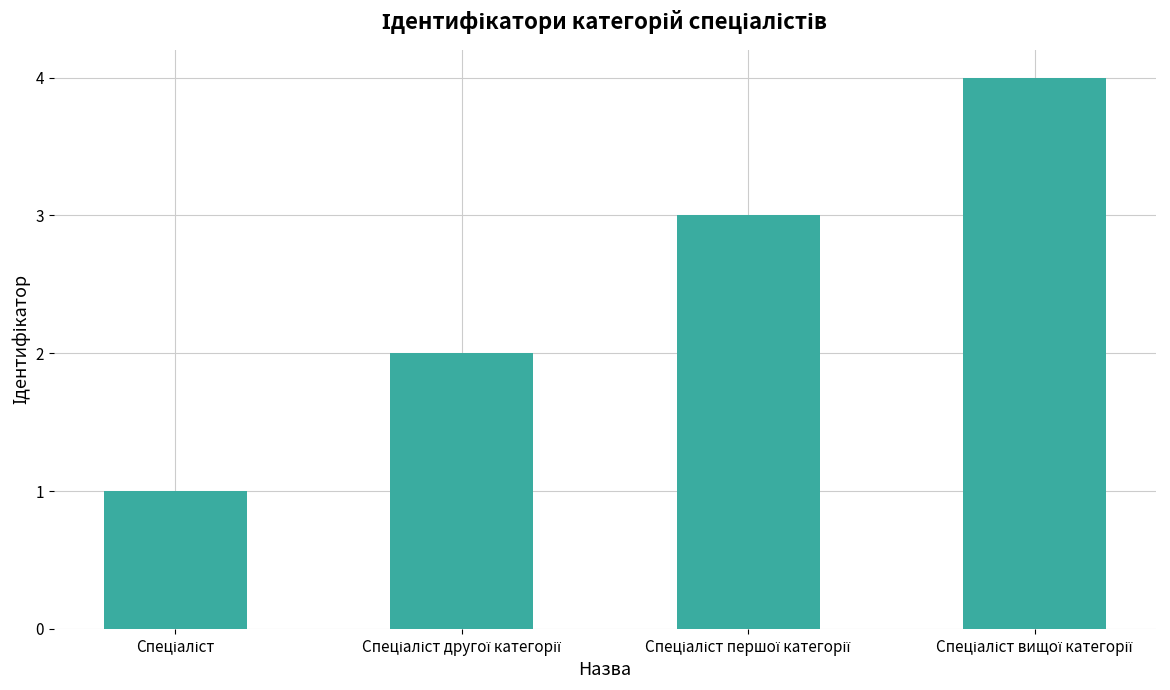

What is the sum of all values?

10